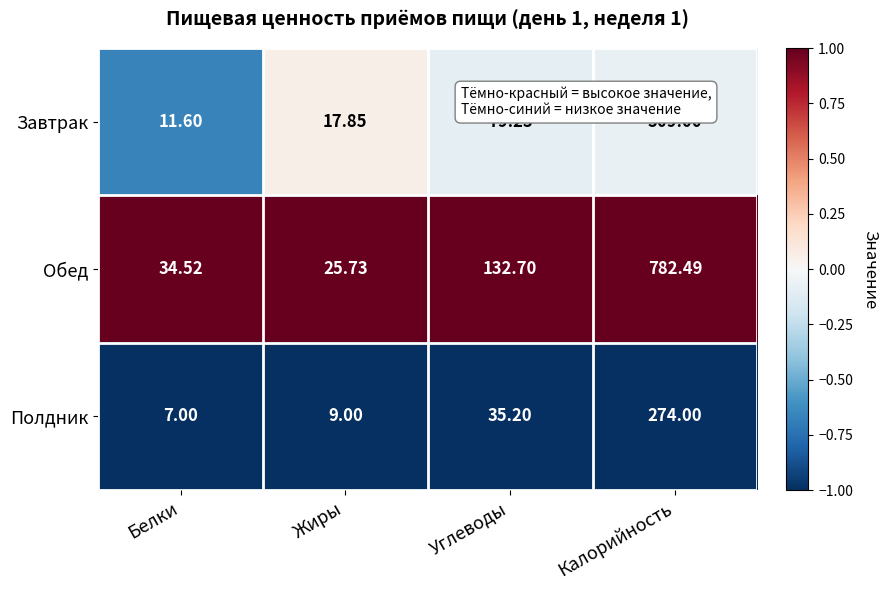

Which series has the largest total across all categories?

Обед